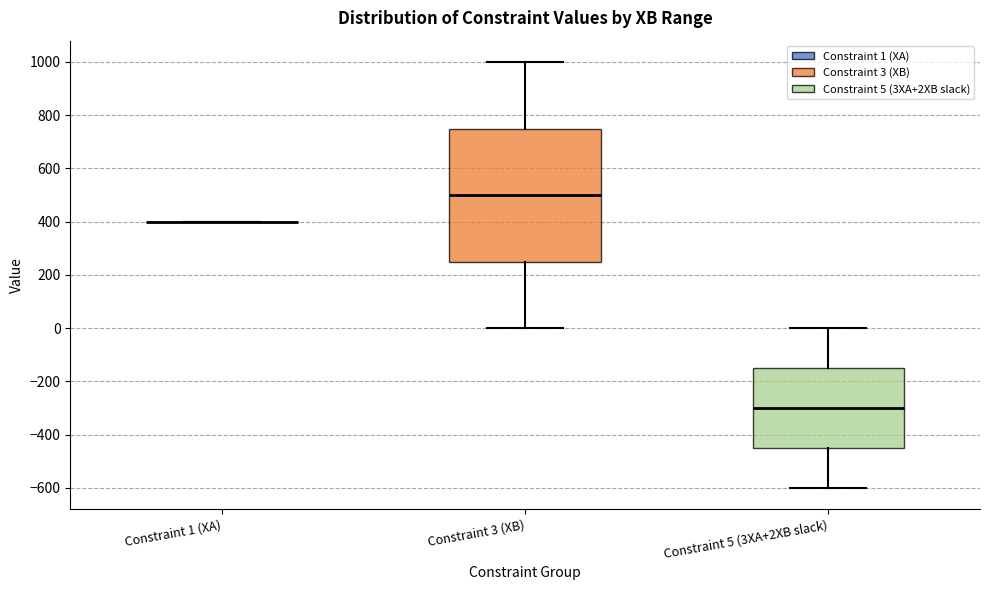

Comparing the boxes themselves (not the whiskers), which one is the tallest?

Constraint 3 (XB)